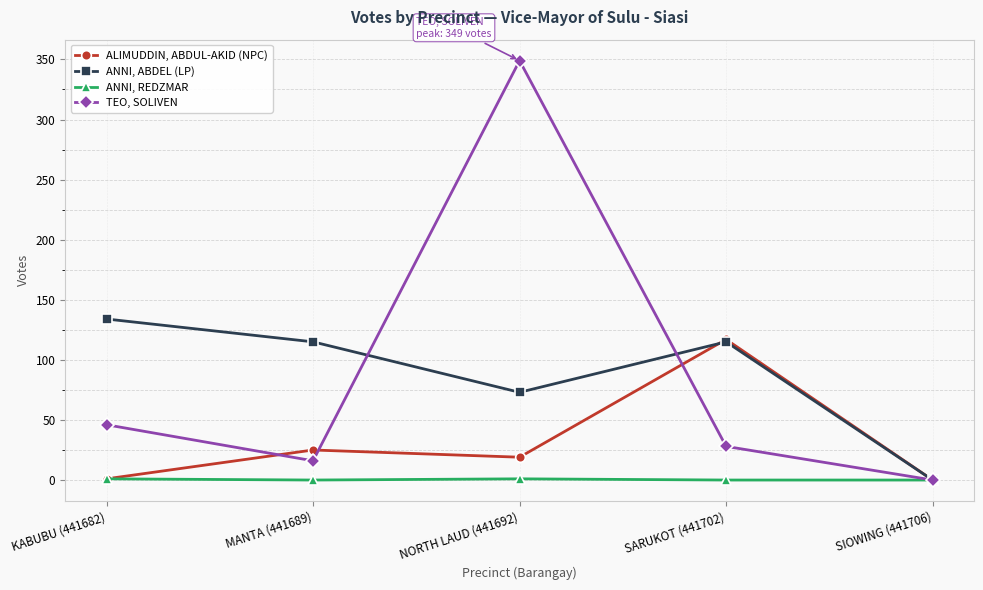

Which series has the largest range (max minus min)?

TEO, SOLIVEN